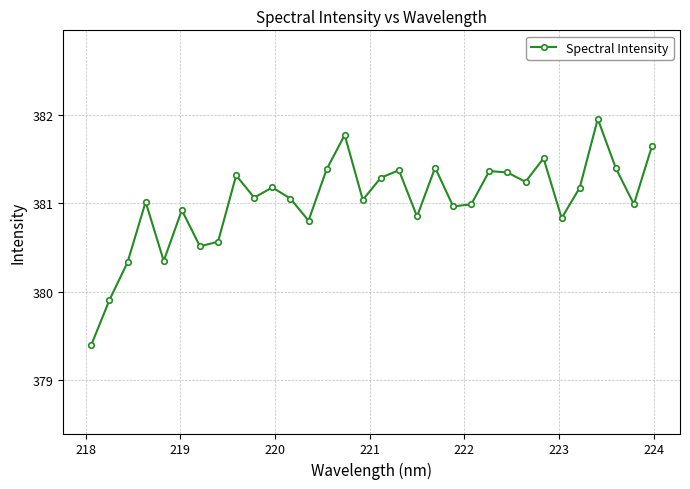

What is the value of the 14th point from the left?

381.4